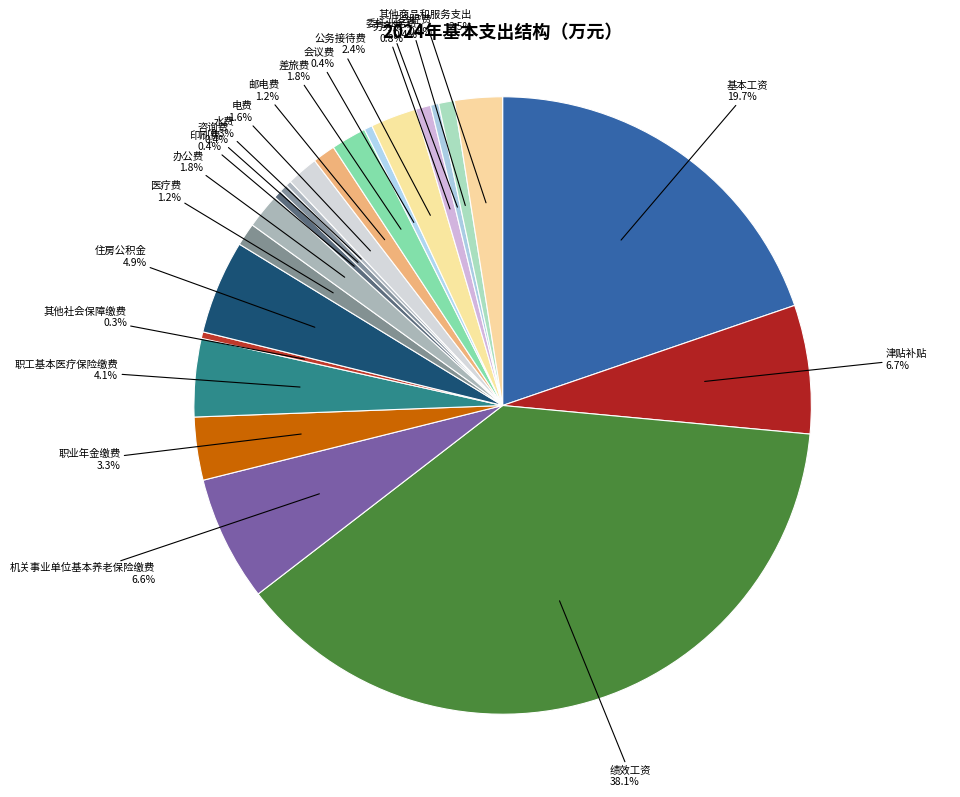

Between 其他商品和服务支出 and 职业年金缴费, which is larger?

职业年金缴费